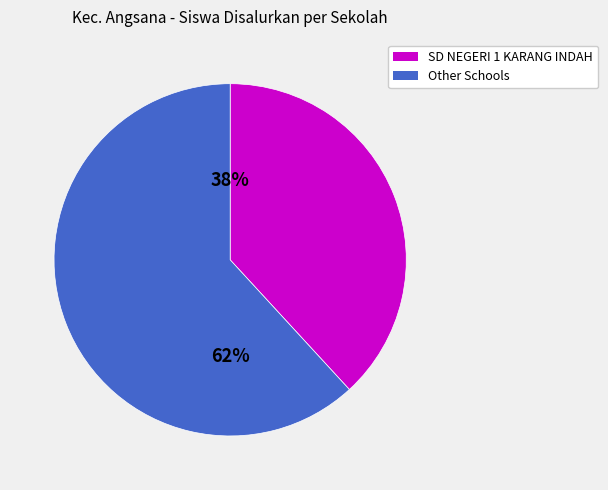

Do SD NEGERI 1 KARANG INDAH and Other Schools together represent more than half of the pie?

Yes